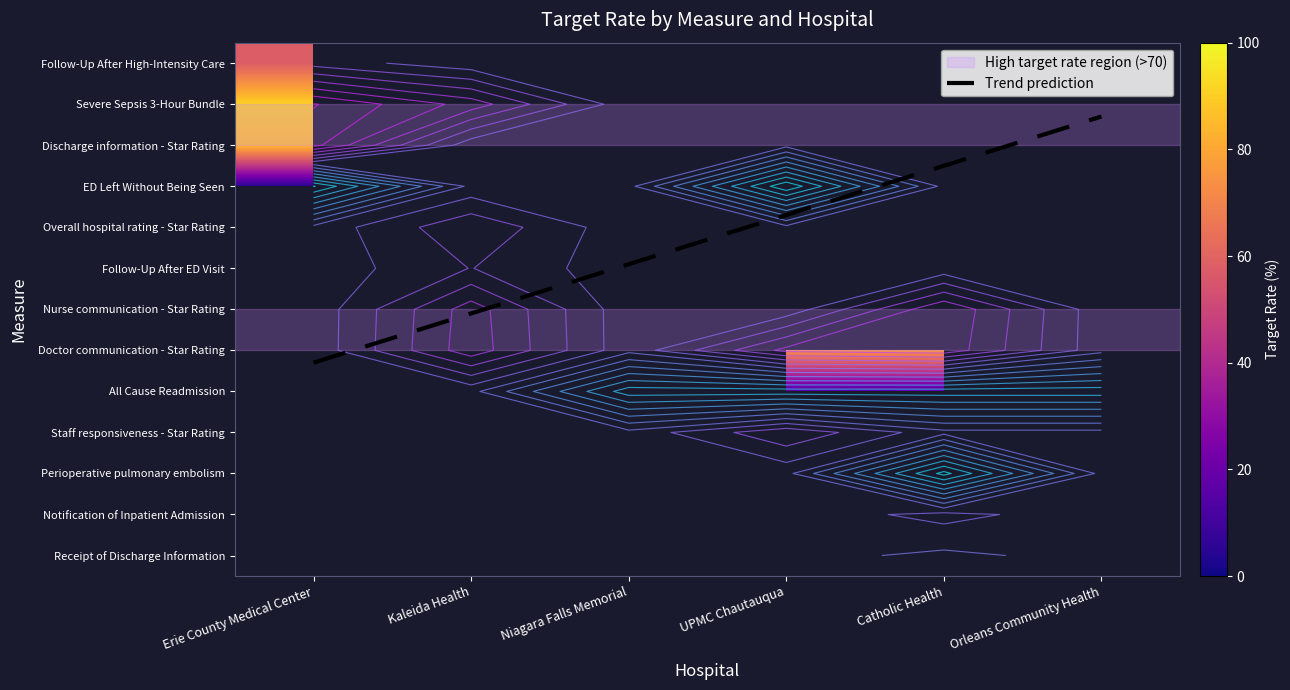

At UPMC Chautauqua, list the series in order from largest to smallest.

Doctor communication - Star Rating, Staff responsiveness - Star Rating, All Cause Readmission, ED Left Without Being Seen, Follow-Up After High-Intensity Care, Severe Sepsis 3-Hour Bundle, Discharge information - Star Rating, Overall hospital rating - Star Rating, Follow-Up After ED Visit, Nurse communication - Star Rating, Perioperative pulmonary embolism, Notification of Inpatient Admission, Receipt of Discharge Information